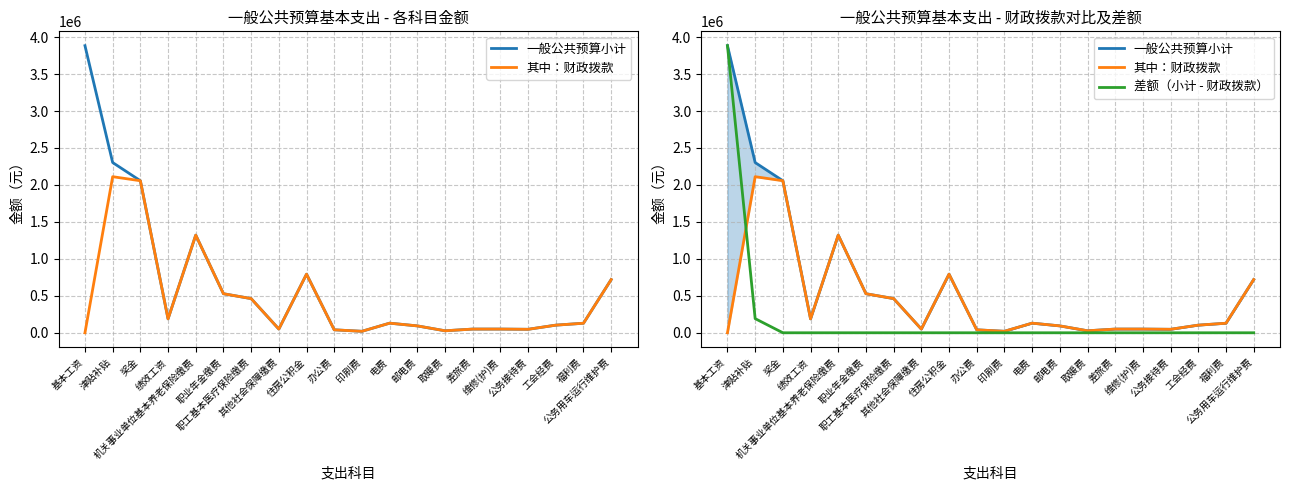

True or false: 一般公共预算小计 and 其中：财政拨款 cross at least once.

False